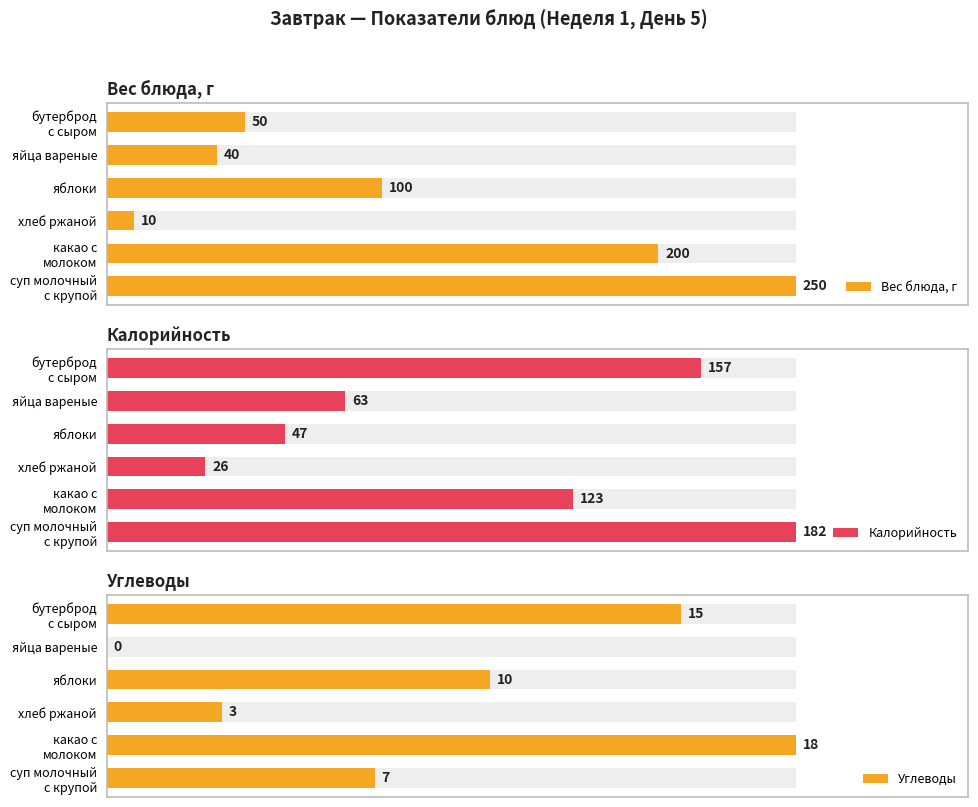

Which series has the largest total across all categories?

Вес блюда, г